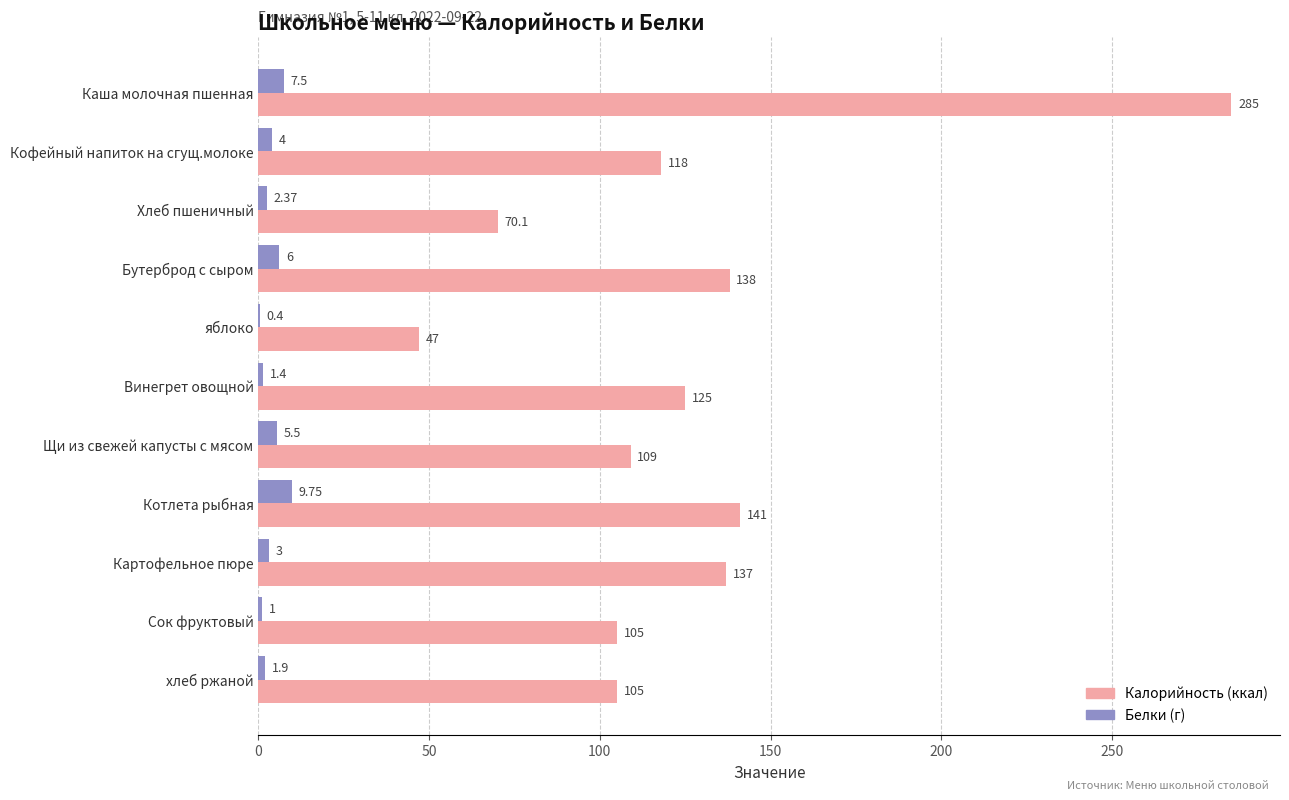

At which category is the sum across all series the highest?

Каша молочная пшенная